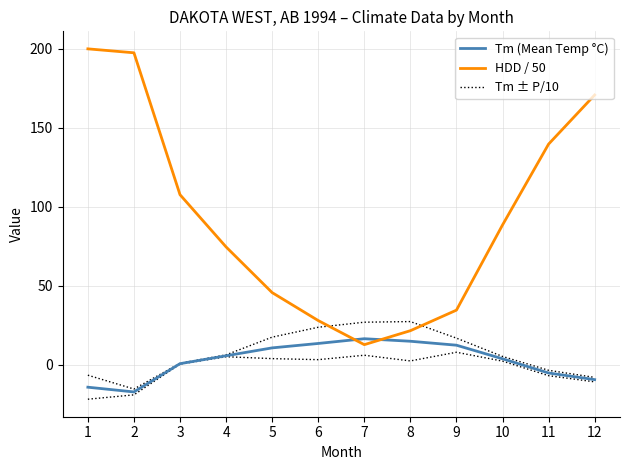

What is the maximum value shown in the chart?

200.0